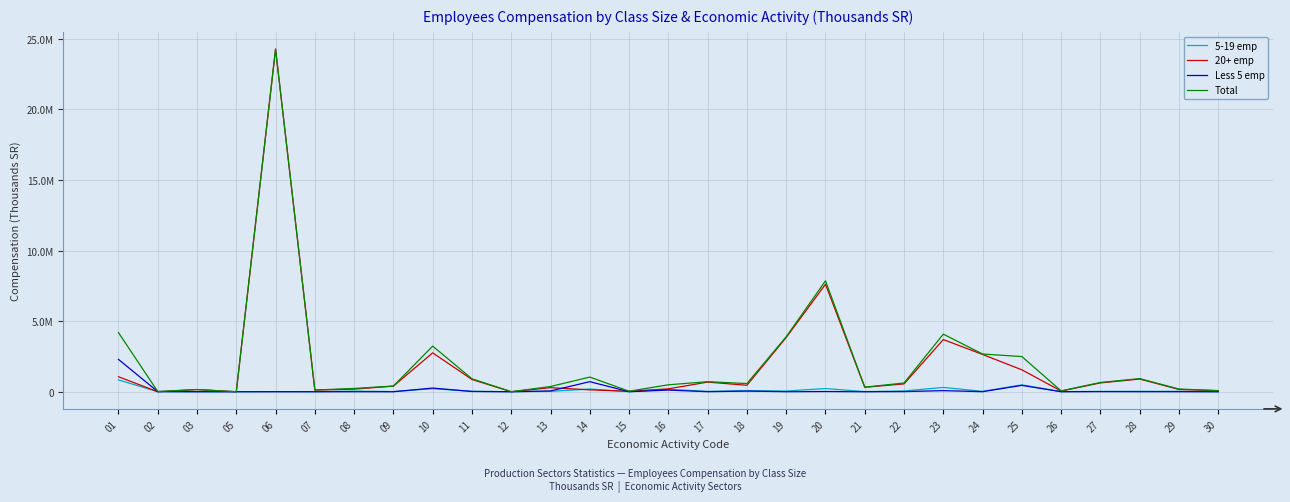

Which series has the widest spread of values?

Total